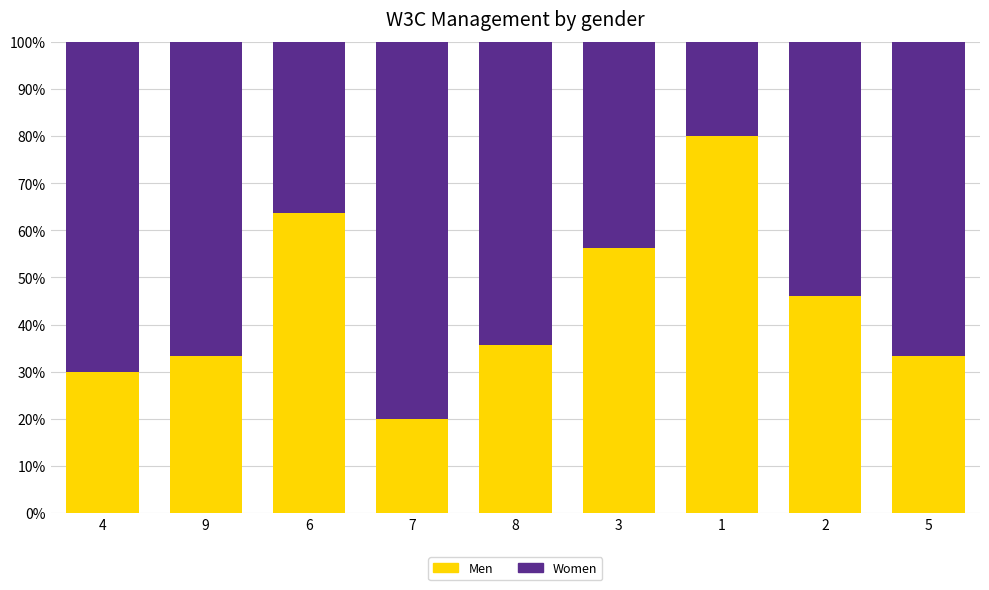

What is the total value across all series at 7?

100.0